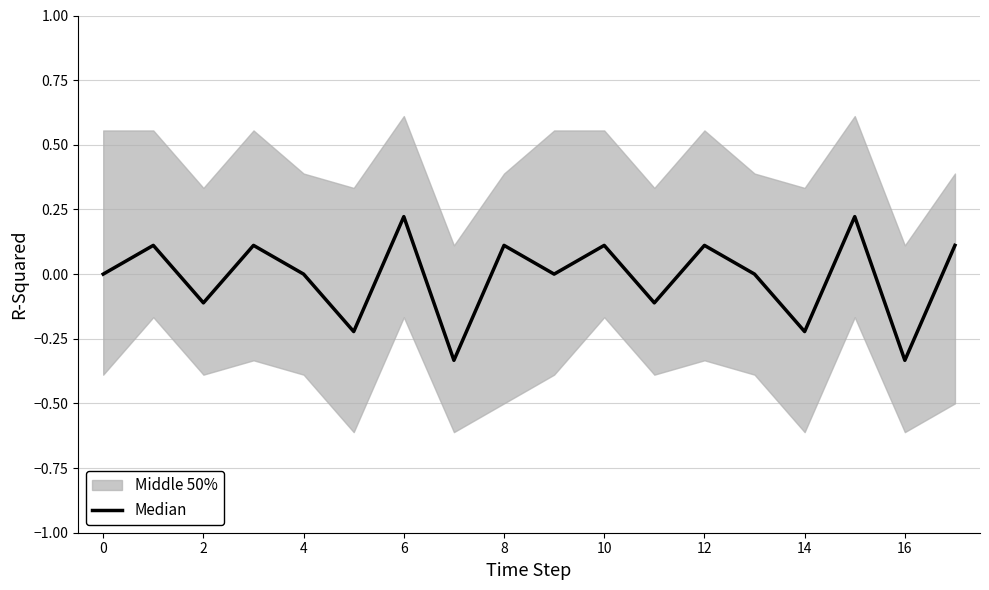

What is the minimum value shown in the chart?

-0.3